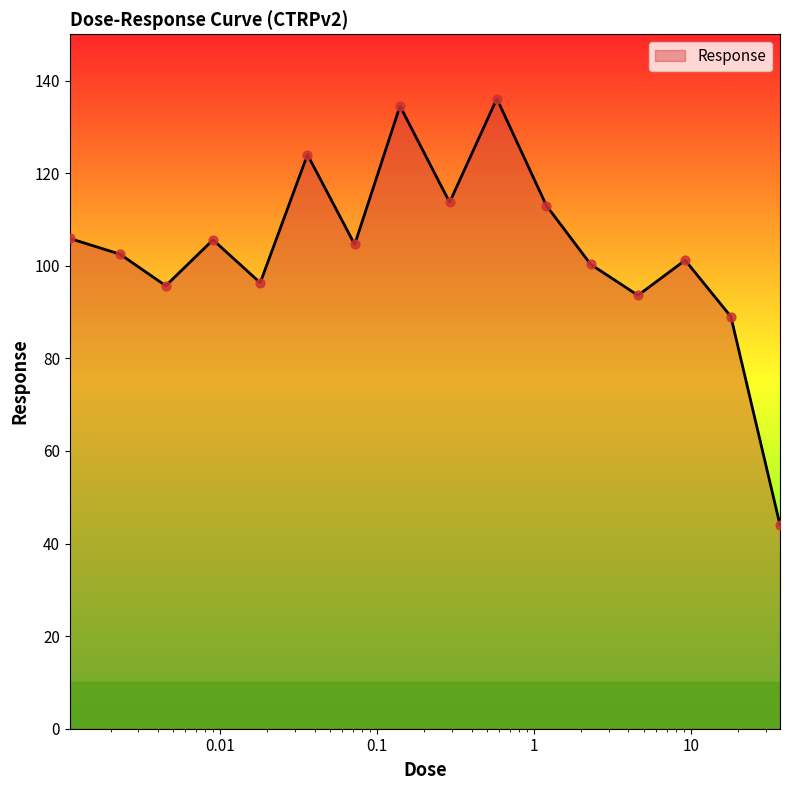

What is the smallest value displayed?

44.0